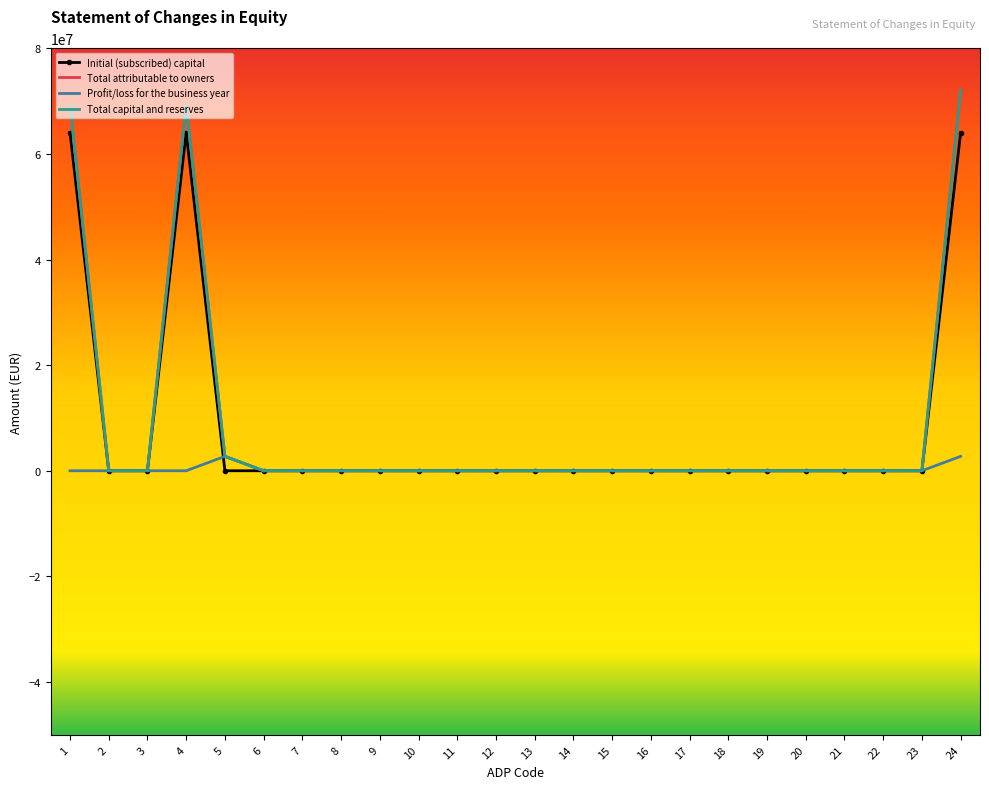

The value of Profit/loss for the business year at 15 is 0. True or false?

True